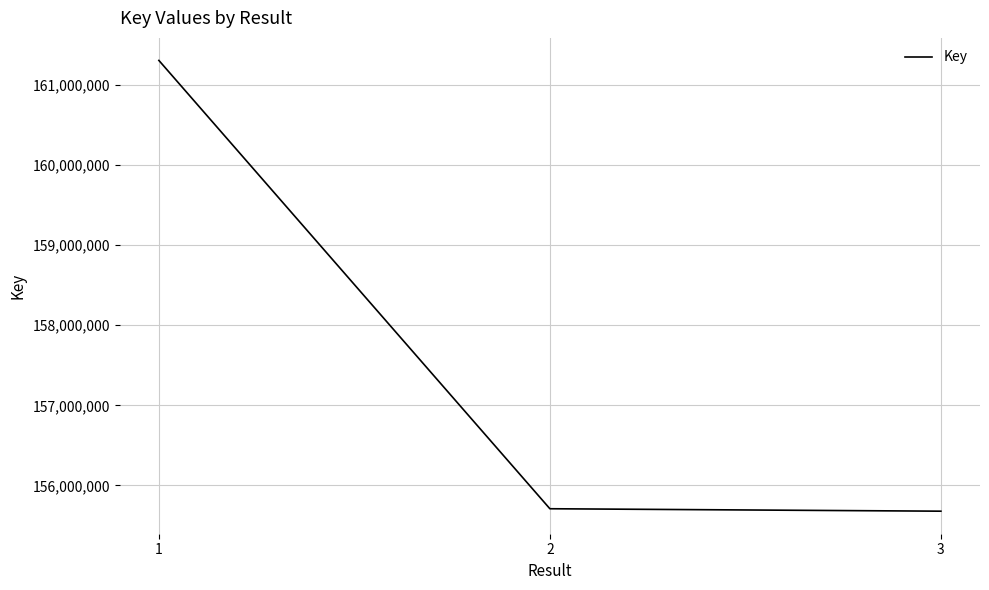

What is the maximum value shown in the chart?

161302629